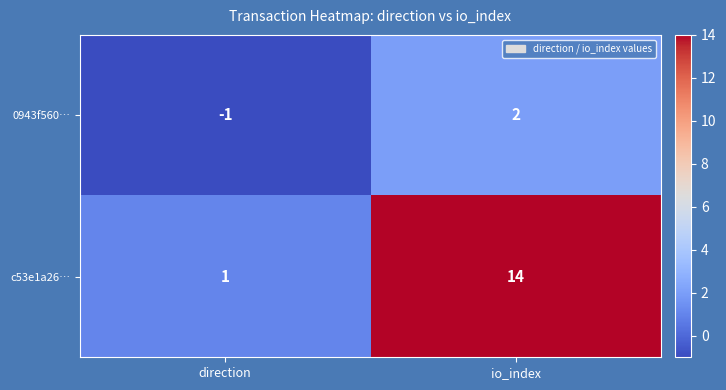

The c53e1a26… series shows 14 at io_index. True or false?

True